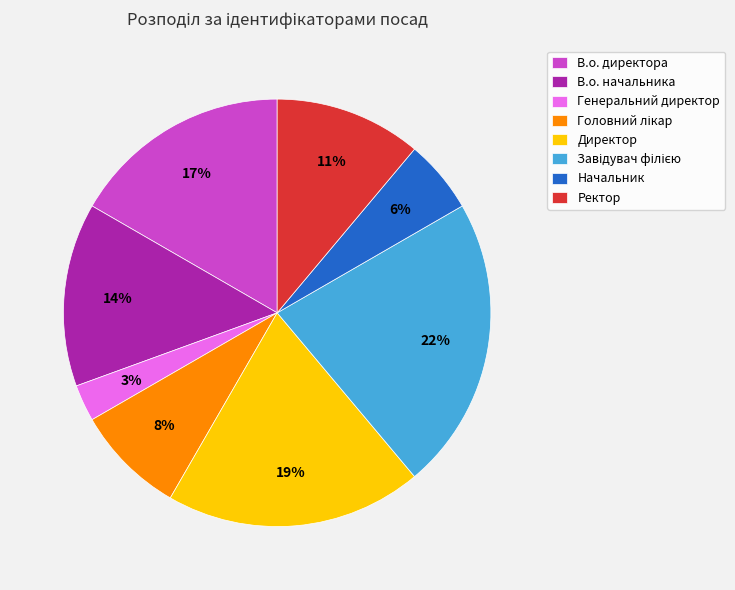

What is the smallest slice in the pie chart?

Генеральний директор